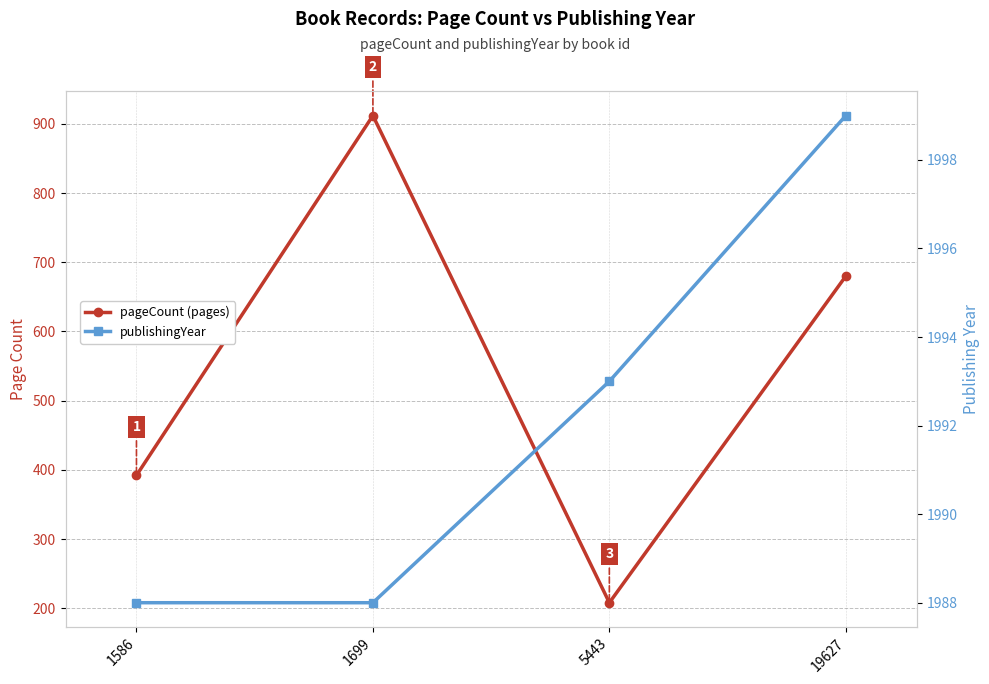

Is it true that pageCount (pages) equals 680 at 19627?

True